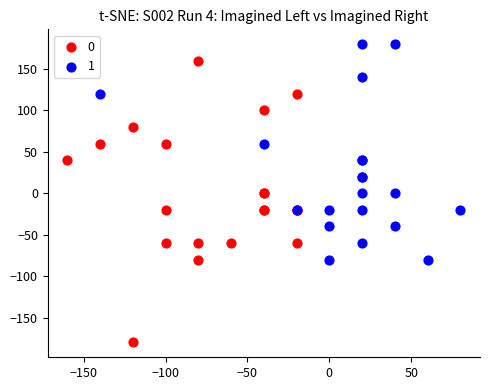

Which series contains the highest Y value?

1